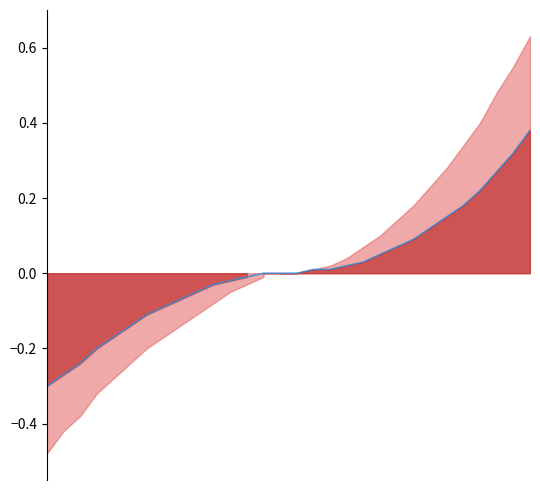

What is the change in value from 5 to 15?

+0.2